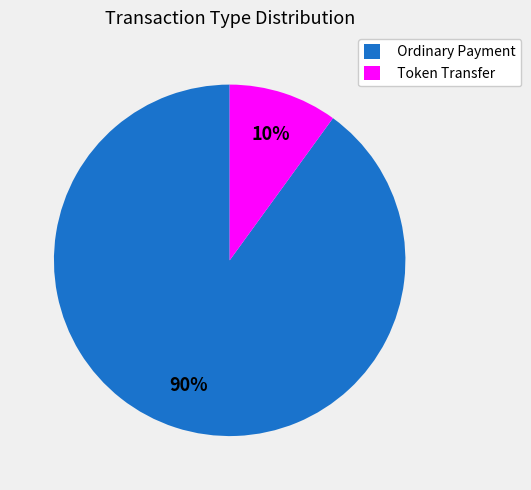

What percentage is the Token Transfer slice, to the nearest percent?

10%